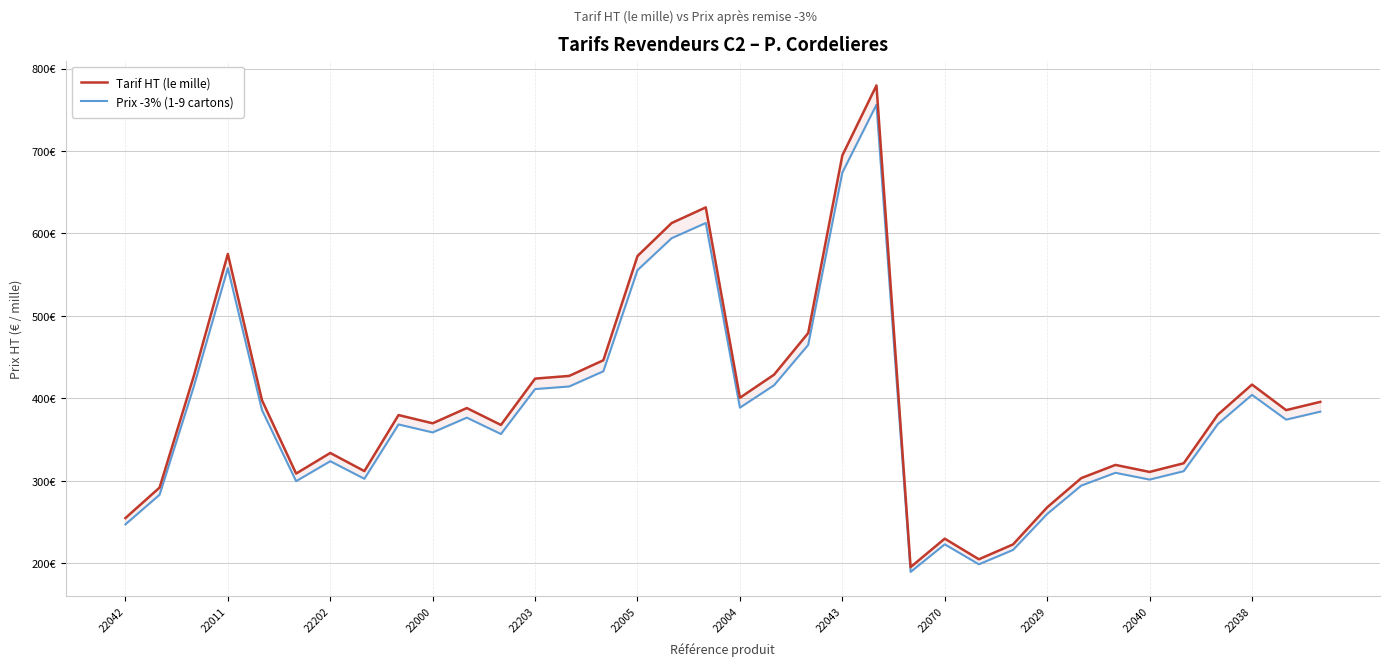

What is the difference between the highest and lowest values at 22029?

8.0